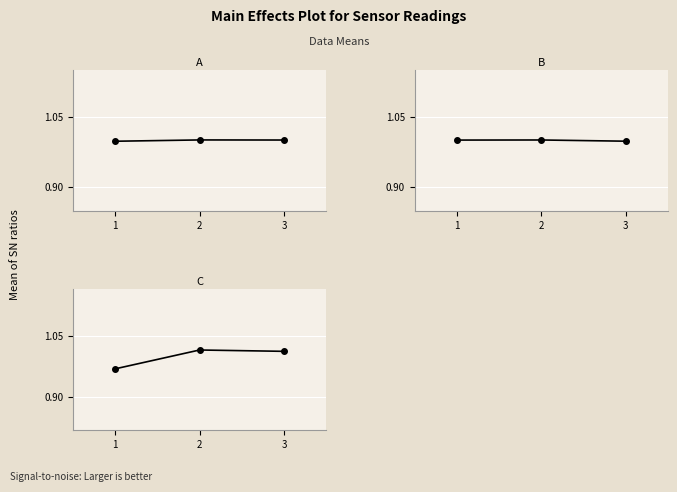

Which series changed the most between 1 and 2?

combined